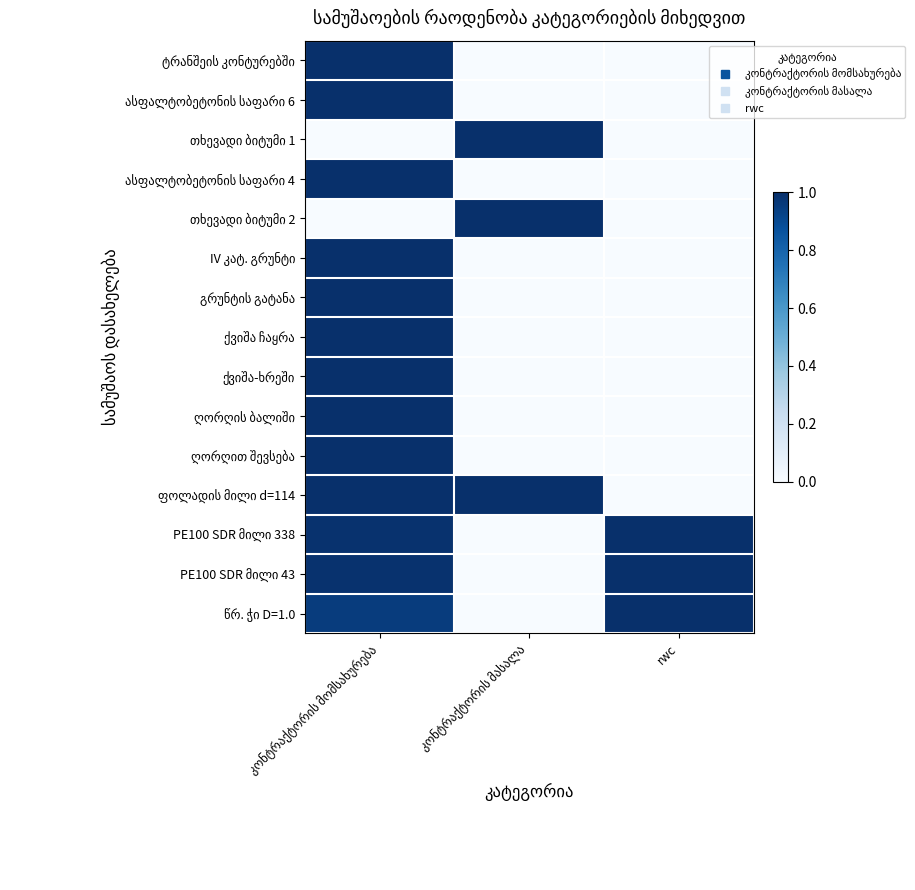

Count the number of categories in the chart.

3